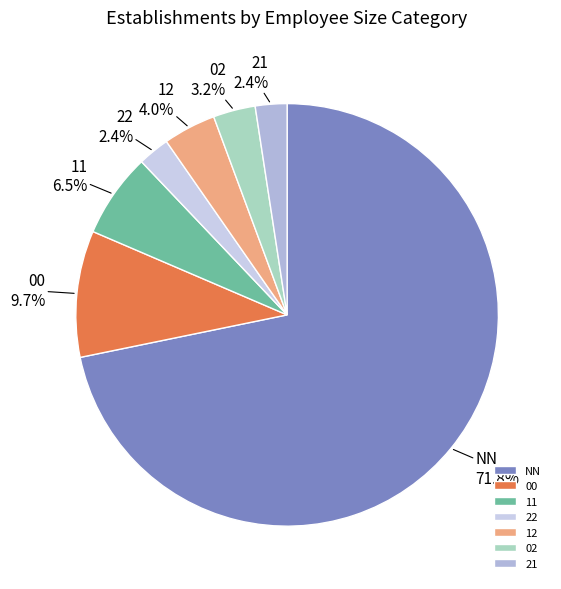

Is it true that 22 is 2% of the pie?

True